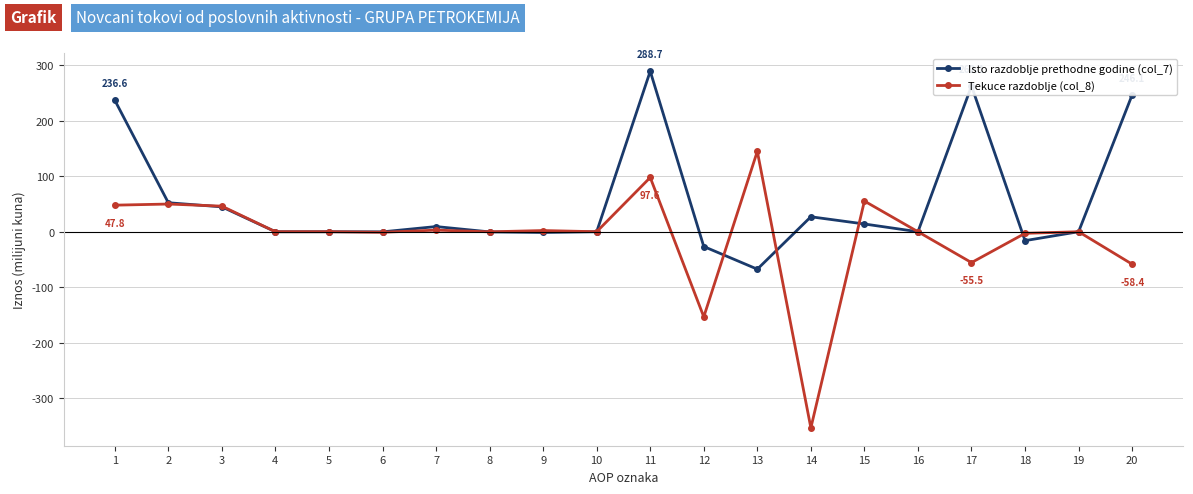

Which category has the highest value in the Isto razdoblje prethodne godine (col_7) series?

11